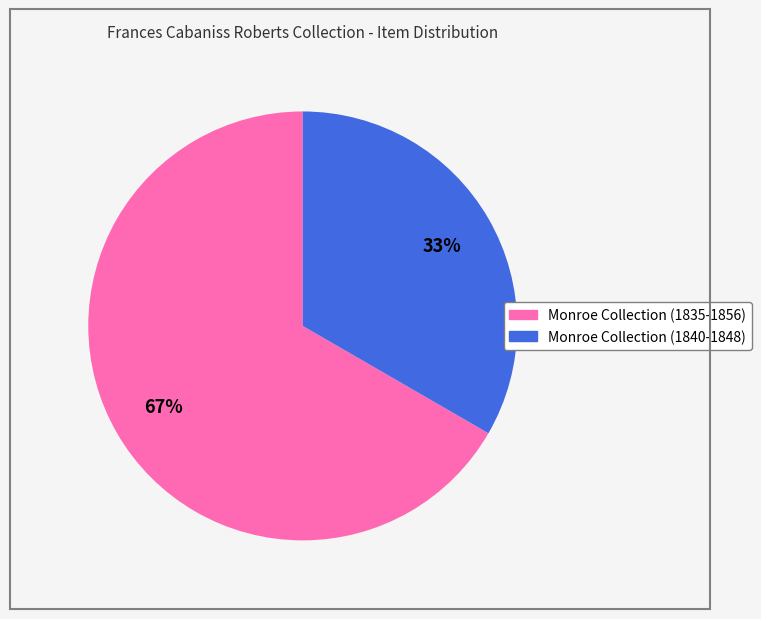

Is there any slice that represents more than half of the pie?

Yes